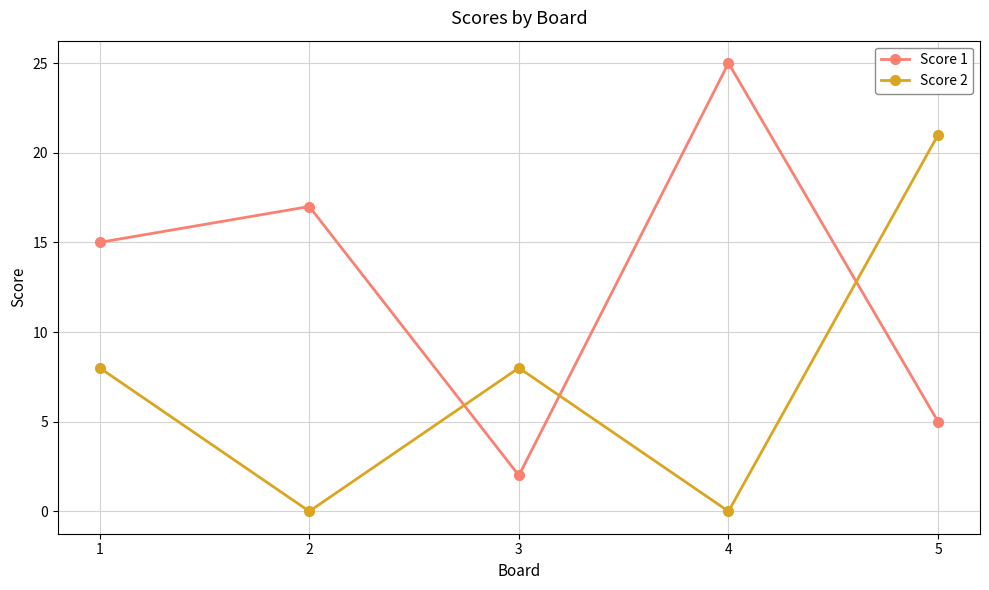

True or false: Score 2 has a value of 5 at 3.

False